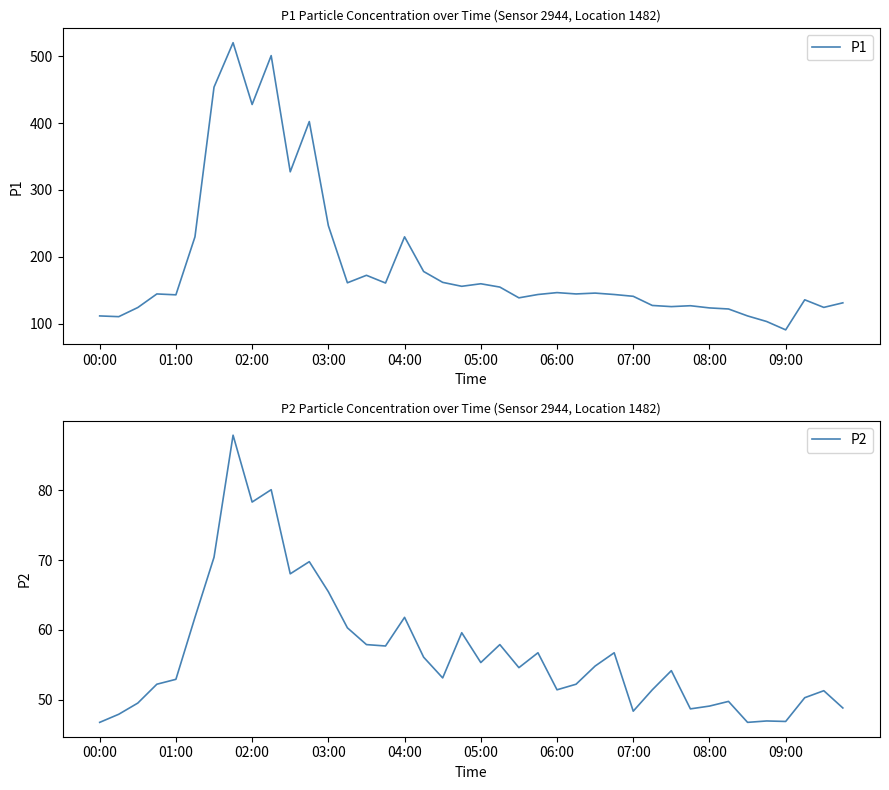

Does the chart display data point markers on the line(s)?

No